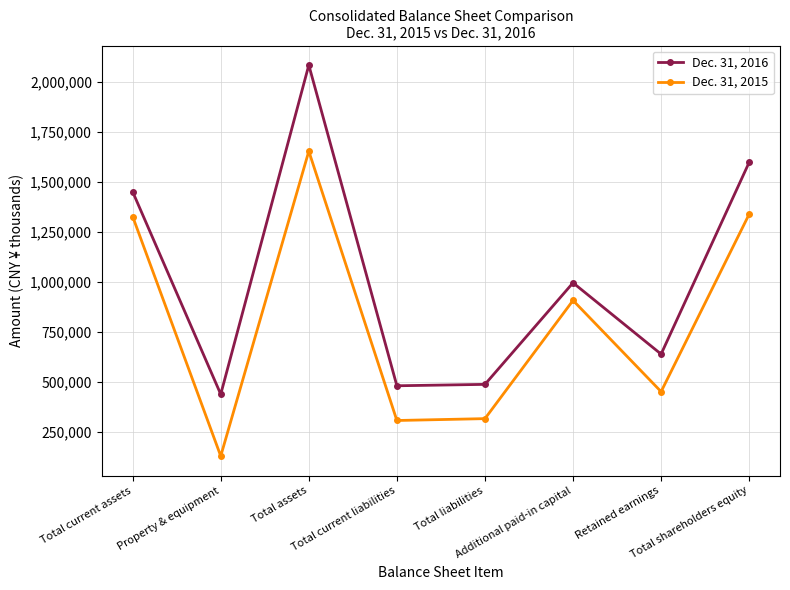

What are all the series names shown in the legend?

Dec. 31, 2016, Dec. 31, 2015